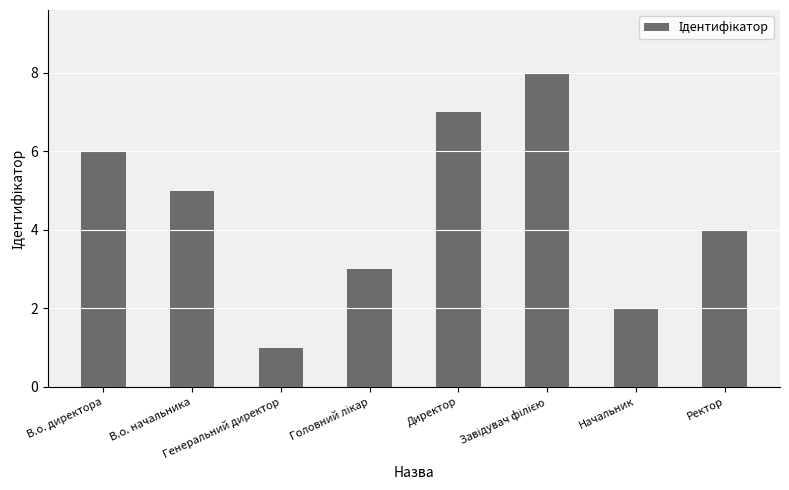

Reading right to left, extract all data points from this chart.

4	2	8	7	3	1	5	6